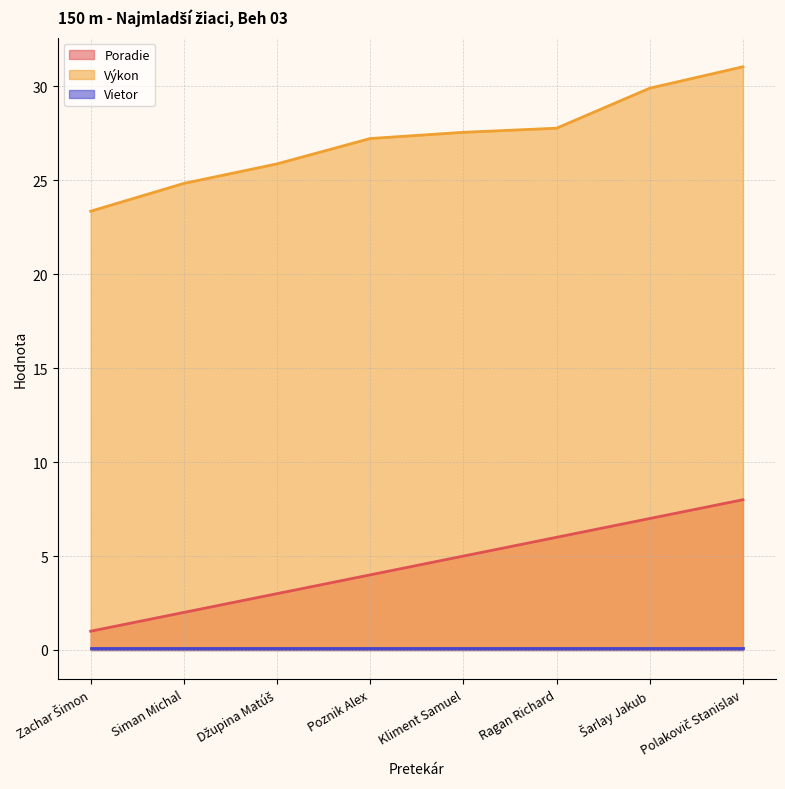

Which series has the widest spread of values?

Výkon